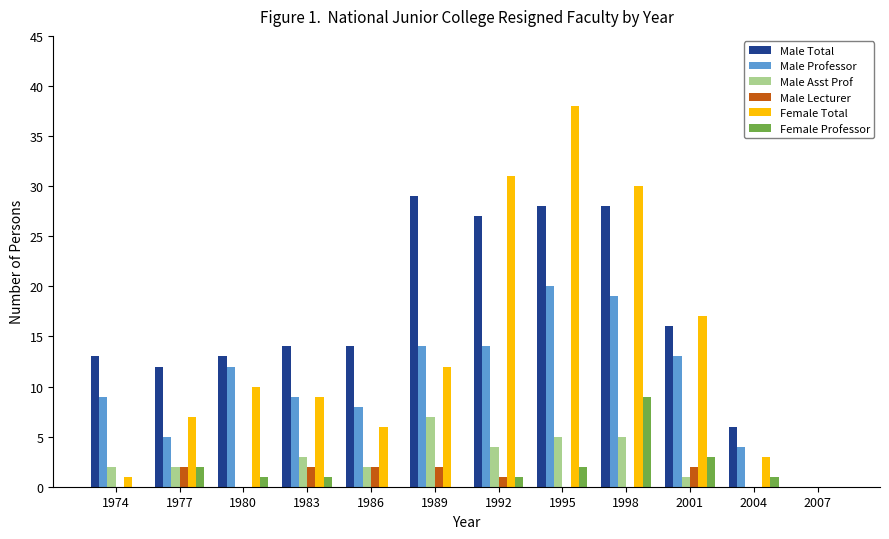

At which category does the chart reach its peak across all series?

1995